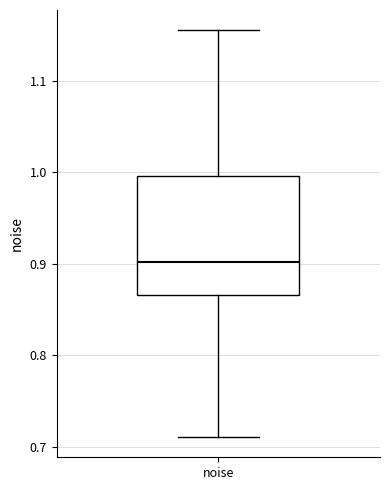

Transcribe this box plot: give where the median line is, the range the box spans, and where the two whiskers end, as read against the y-axis. The values are not printed on the chart, so give them approximately, as read against the axis.

median 0.90, box 0.87 to 1.00, whiskers 0.71 to 1.16